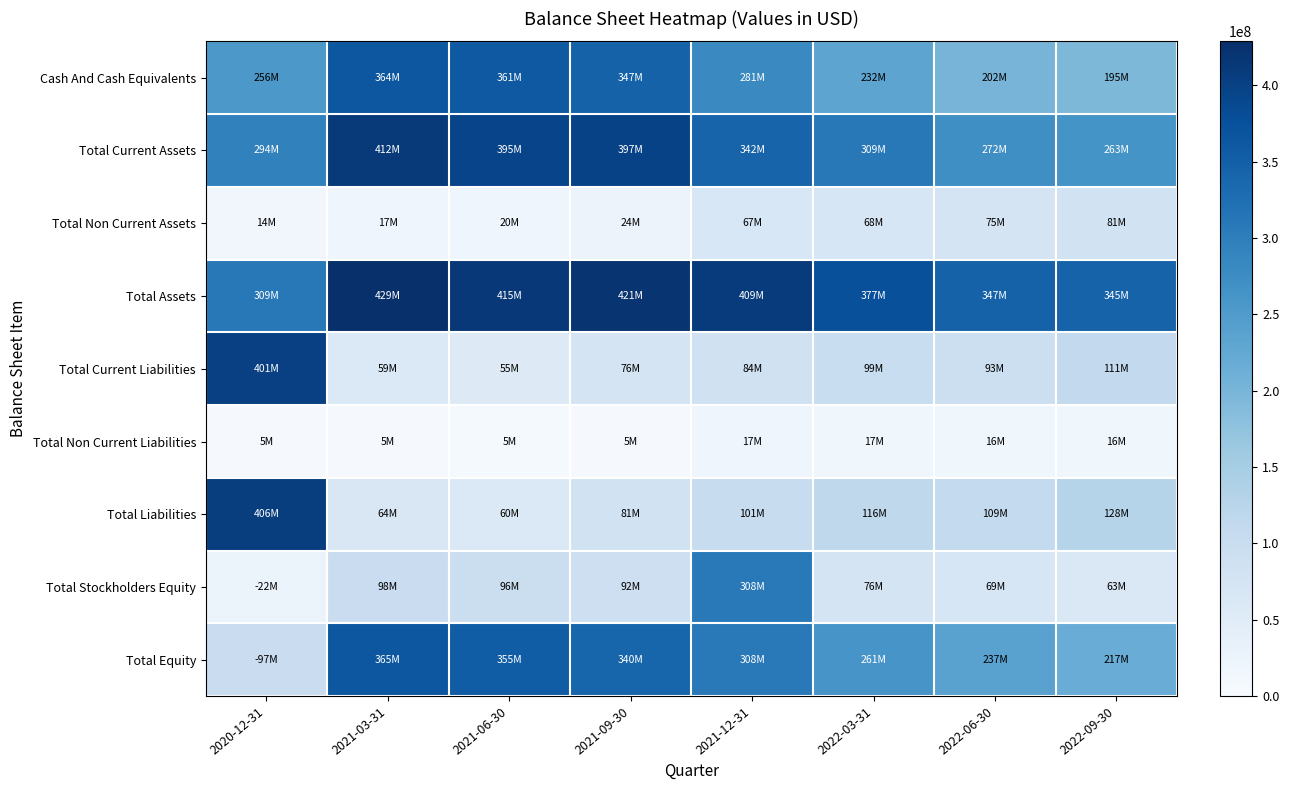

What is the minimum value shown in the chart?

4601000